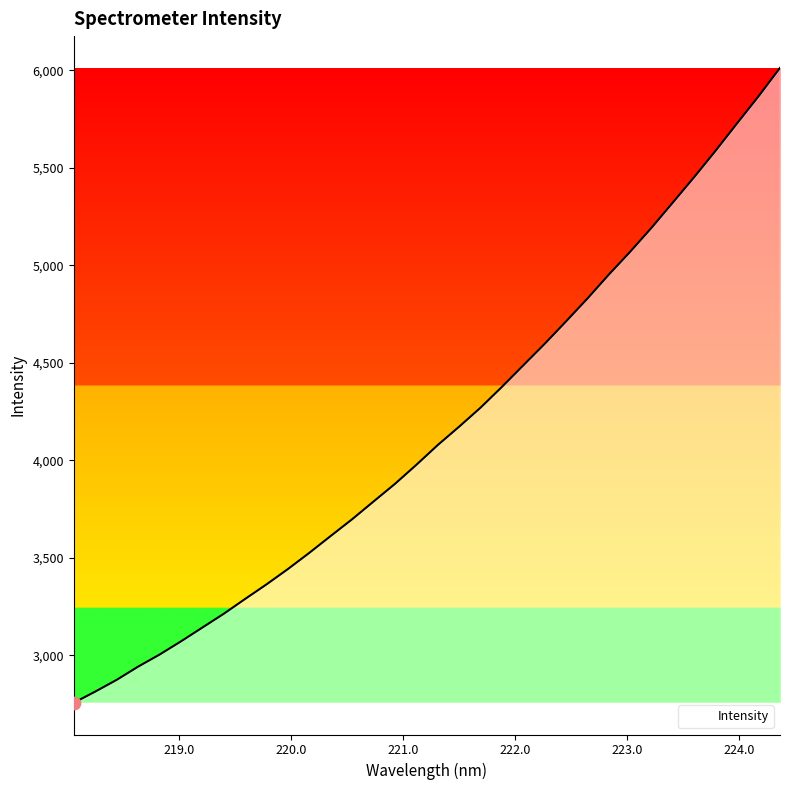

What is the maximum value shown in the chart?

6011.8